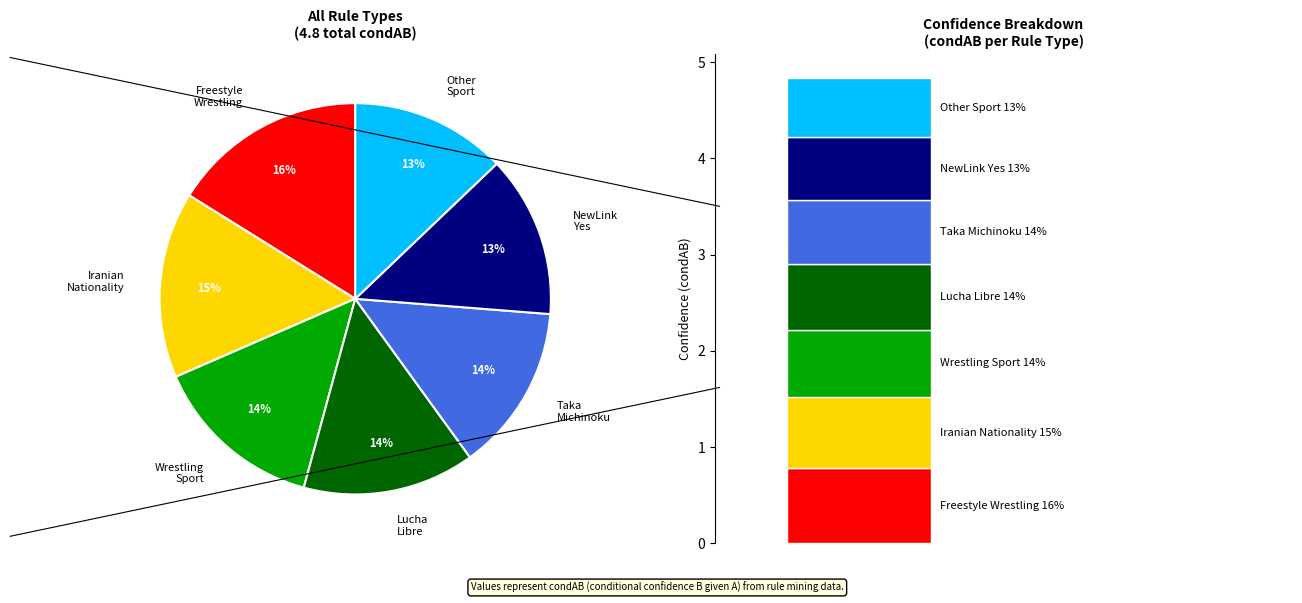

To the nearest percent, what is the average slice percentage?

14%